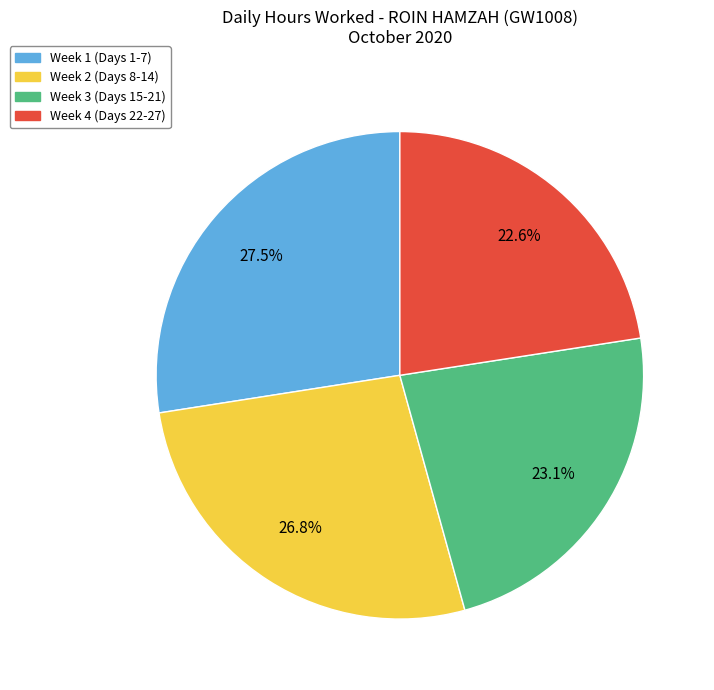

Is there a majority slice in this chart?

No